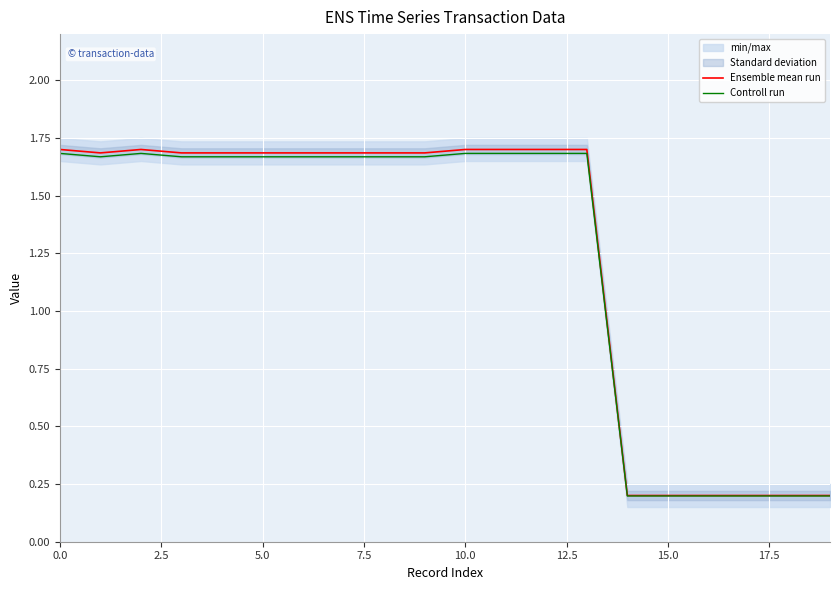

True or false: Controll run and Ensemble mean run intersect in this chart.

False